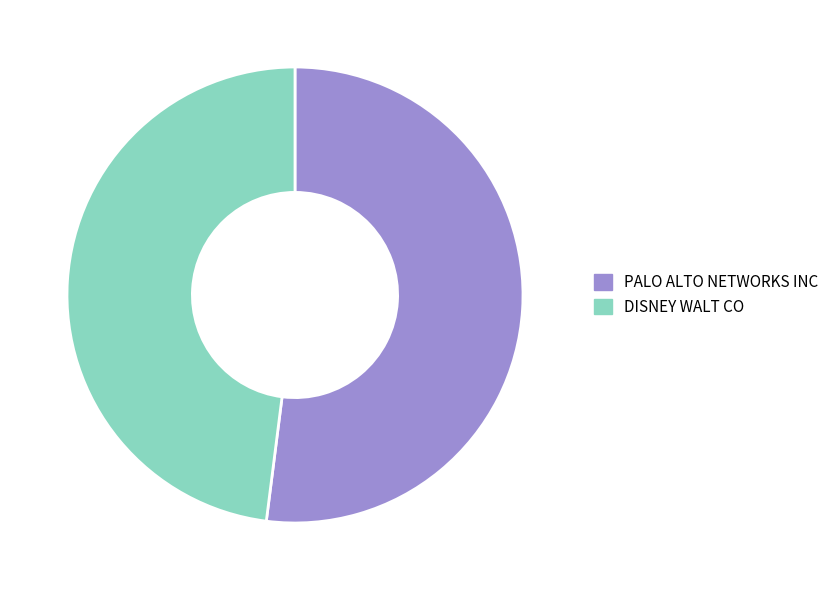

Is PALO ALTO NETWORKS INC the majority of the pie?

Yes